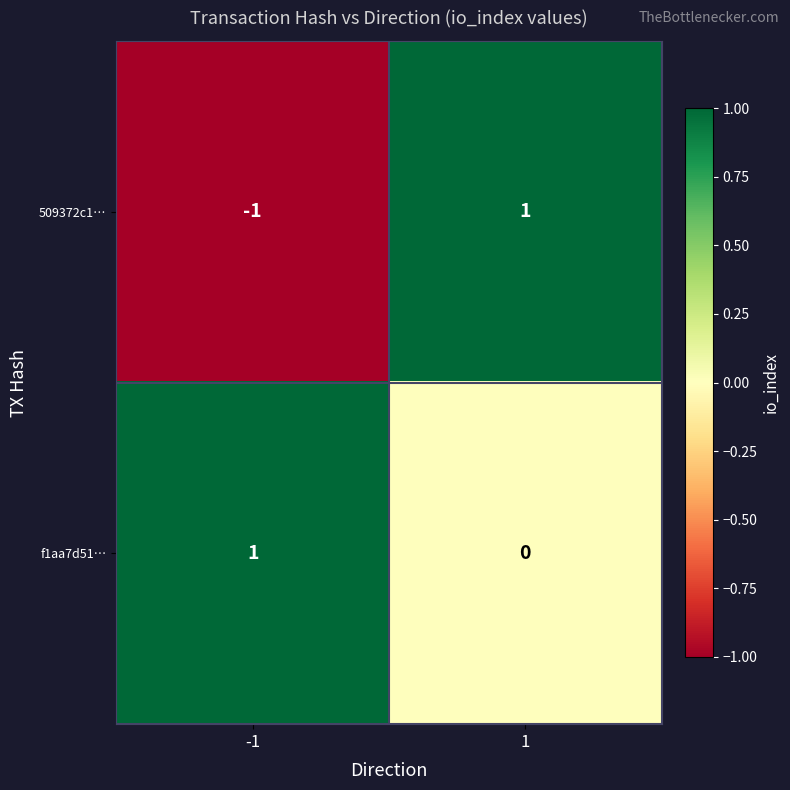

Rank the series at -1 from lowest to highest value.

509372c1…, f1aa7d51…